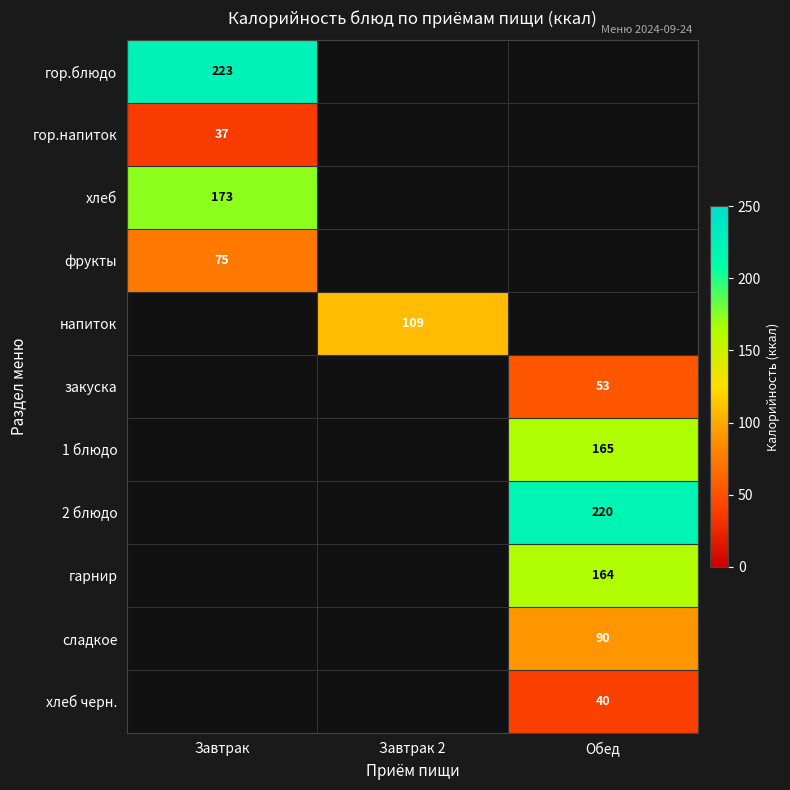

The value of 1 блюдо at Обед is 165. True or false?

True